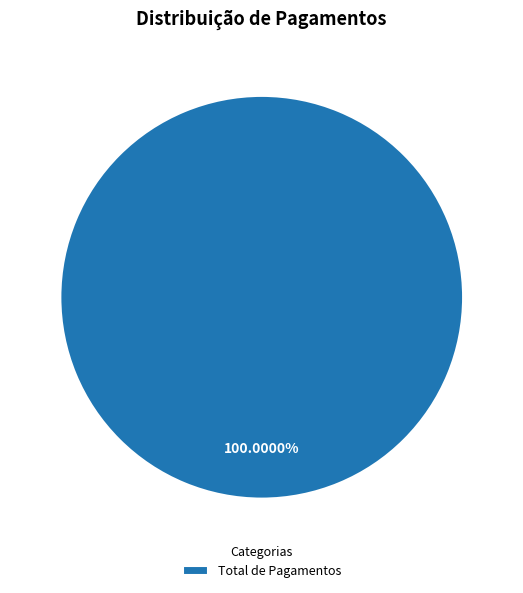

Rank the categories by value from lowest to highest.

Total de Pagamentos